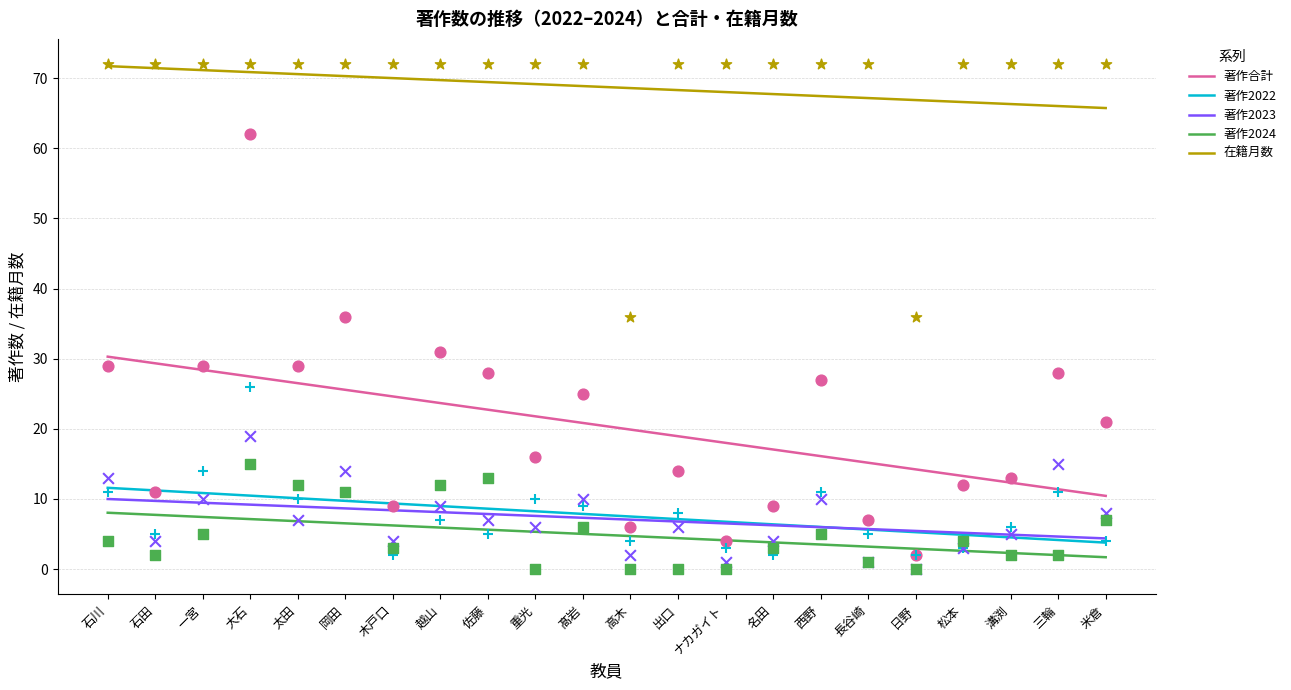

Is the value of 著作合計 at 石田 greater than the value of 著作2024 at 高木?

Yes